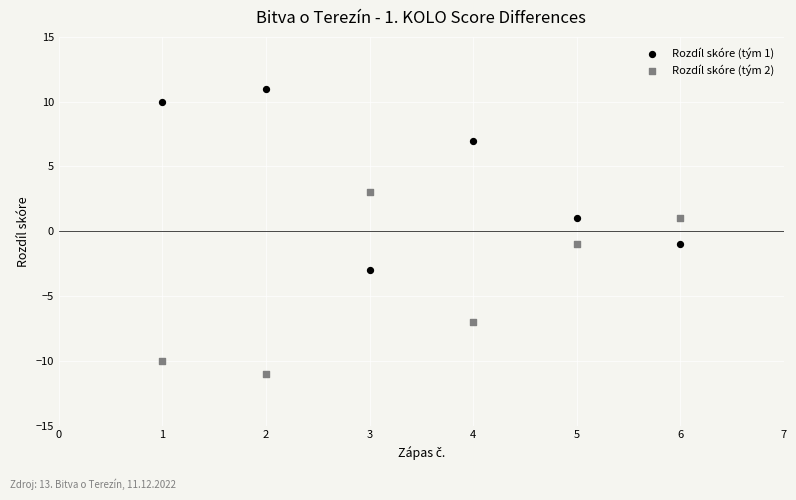

Which series contains the lowest Y value?

Rozdíl skóre (tým 2)